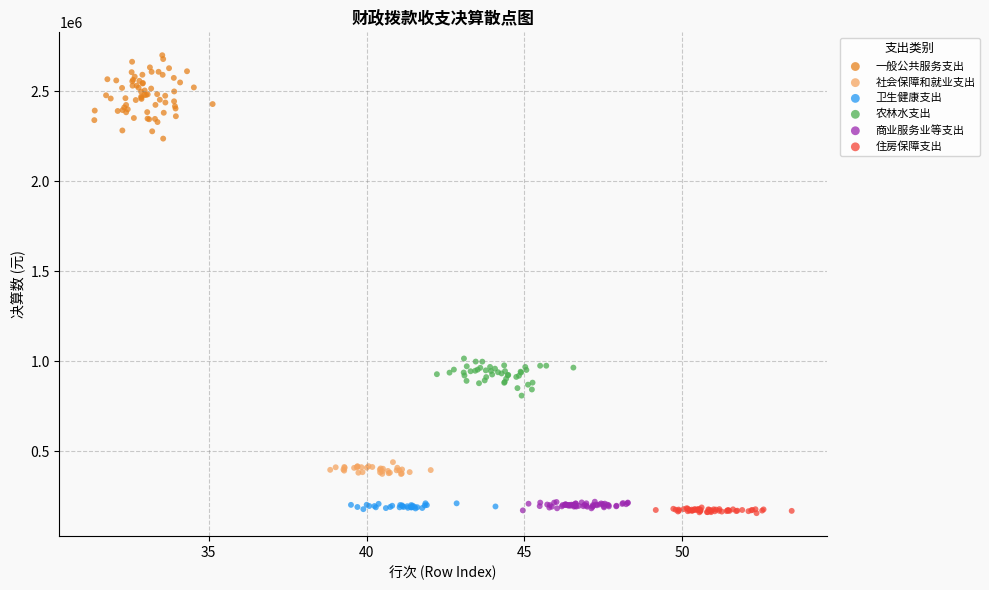

Which series contains the highest Y value?

一般公共服务支出